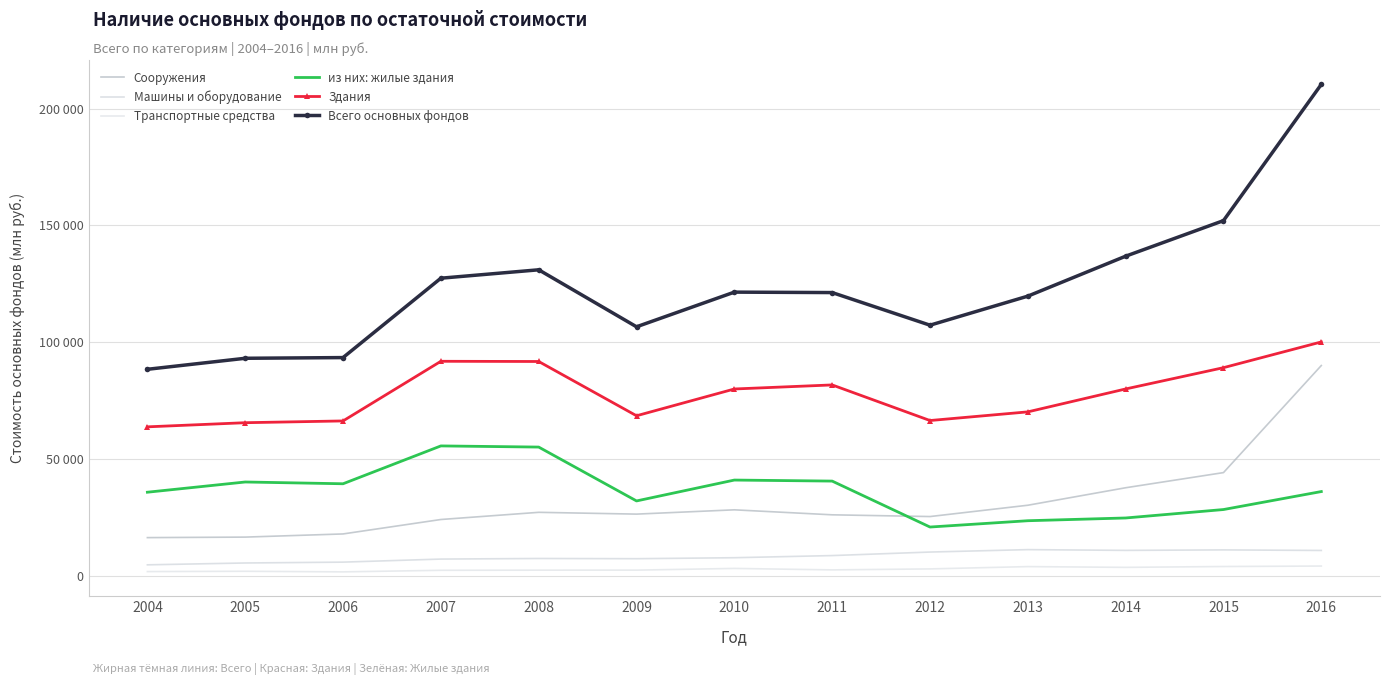

How many lines are shown in the chart?

6